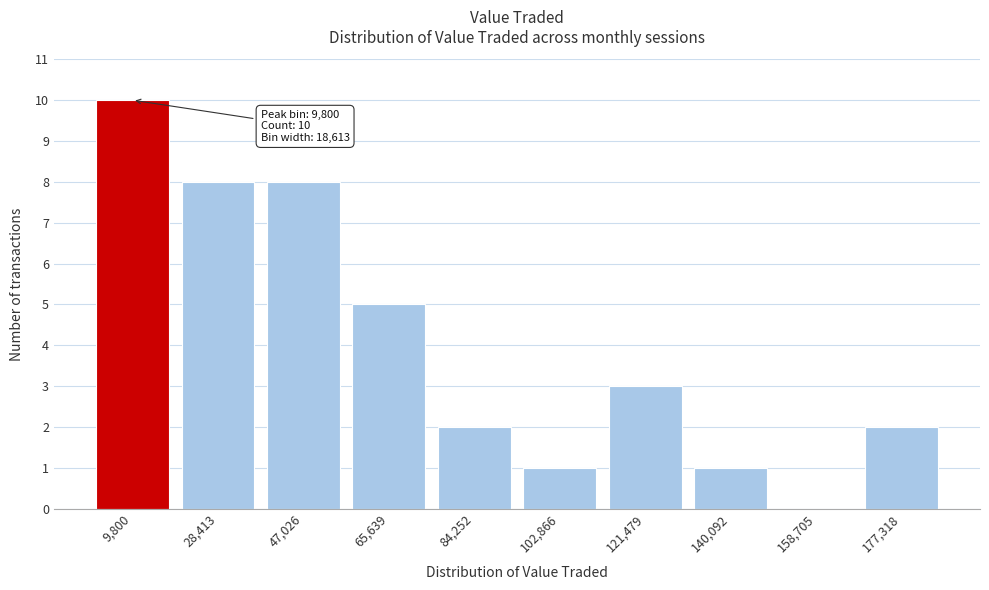

Reading left to right, transcribe all the data shown in this chart.

9,800=10	28,413=8	47,026=8	65,639=5	84,252=2	102,866=1	121,479=3	140,092=1	158,705=0	177,318=2